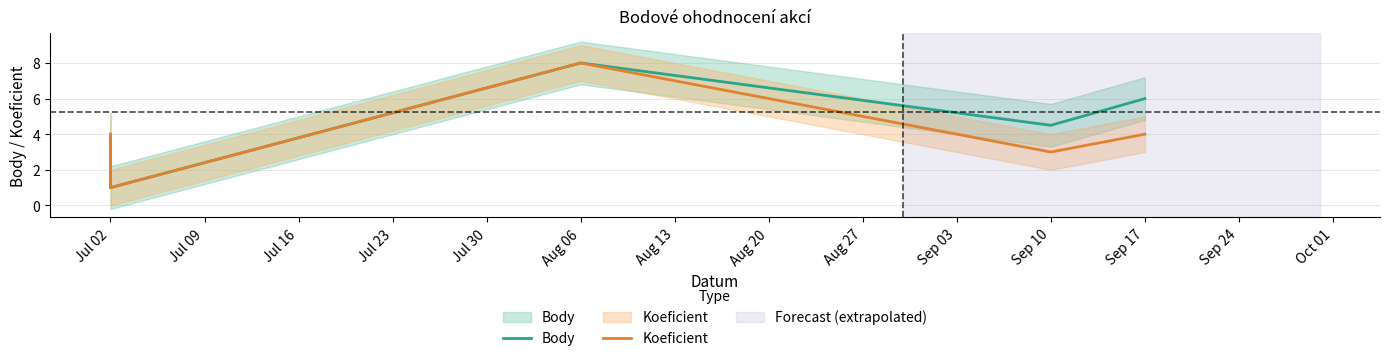

The value of Koeficient at Aug 06 is 12.1. True or false?

False